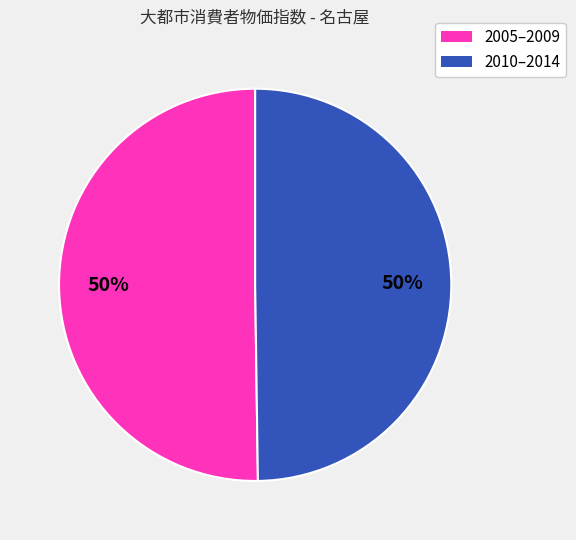

To the nearest percent, what is the average slice percentage?

50%